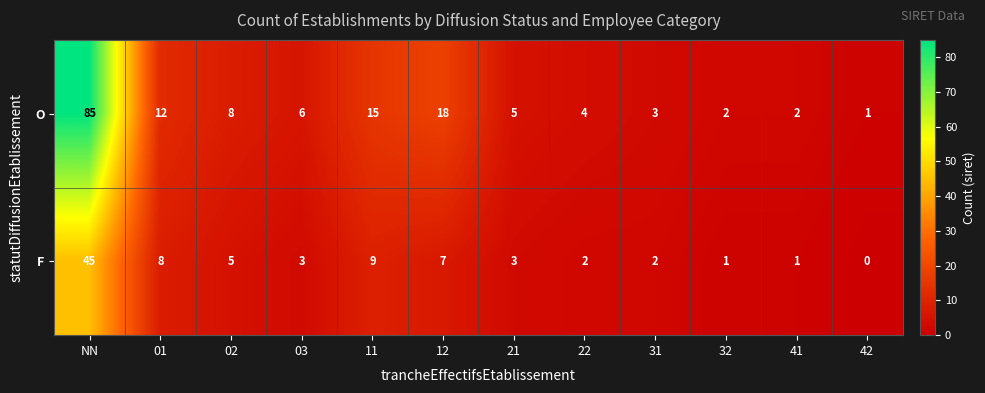

Reading left to right, list all the values displayed in this chart.

O: NN=85	01=12	02=8	03=6	11=15	12=18	21=5	22=4	31=3	32=2	41=2	42=1
F: NN=45	01=8	02=5	03=3	11=9	12=7	21=3	22=2	31=2	32=1	41=1	42=0